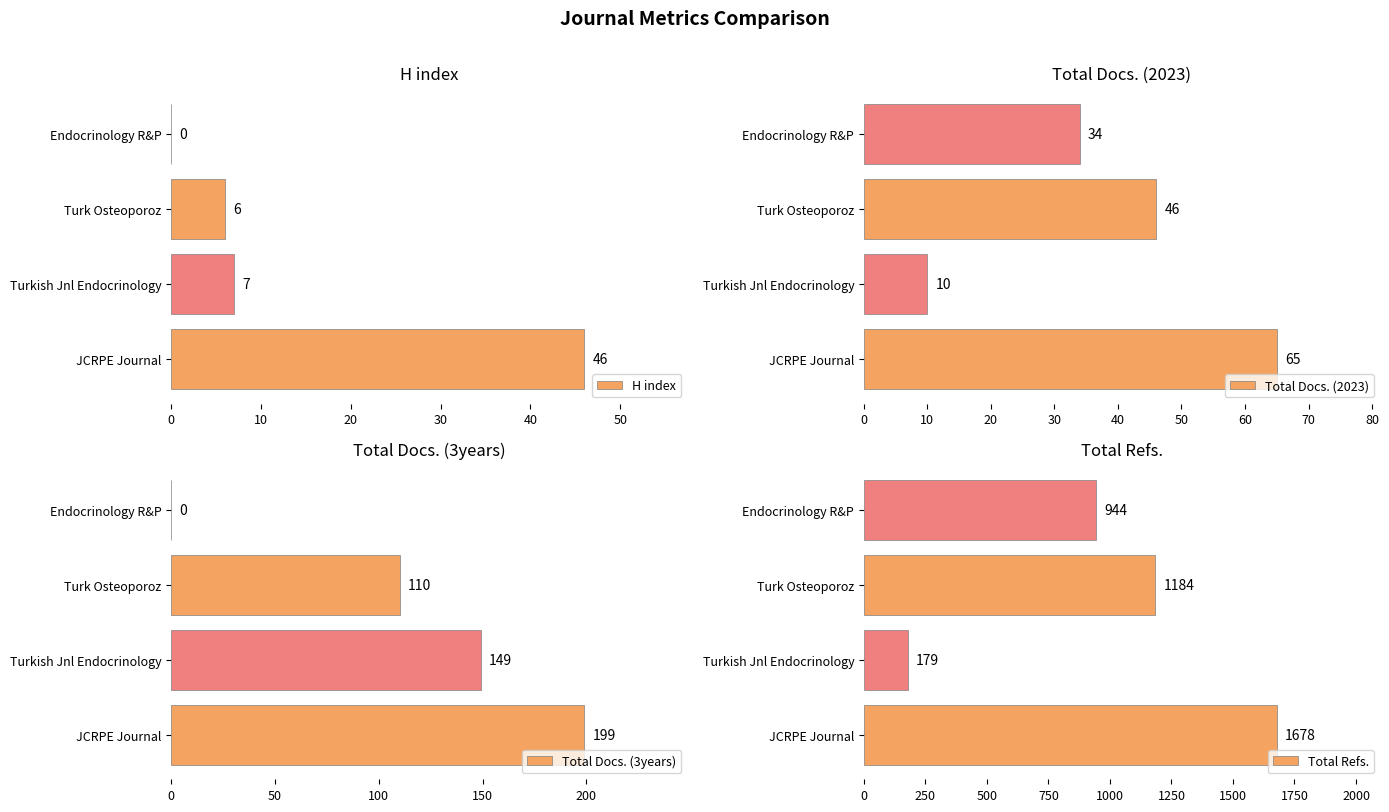

Which series has the largest total across all categories?

Total Refs.